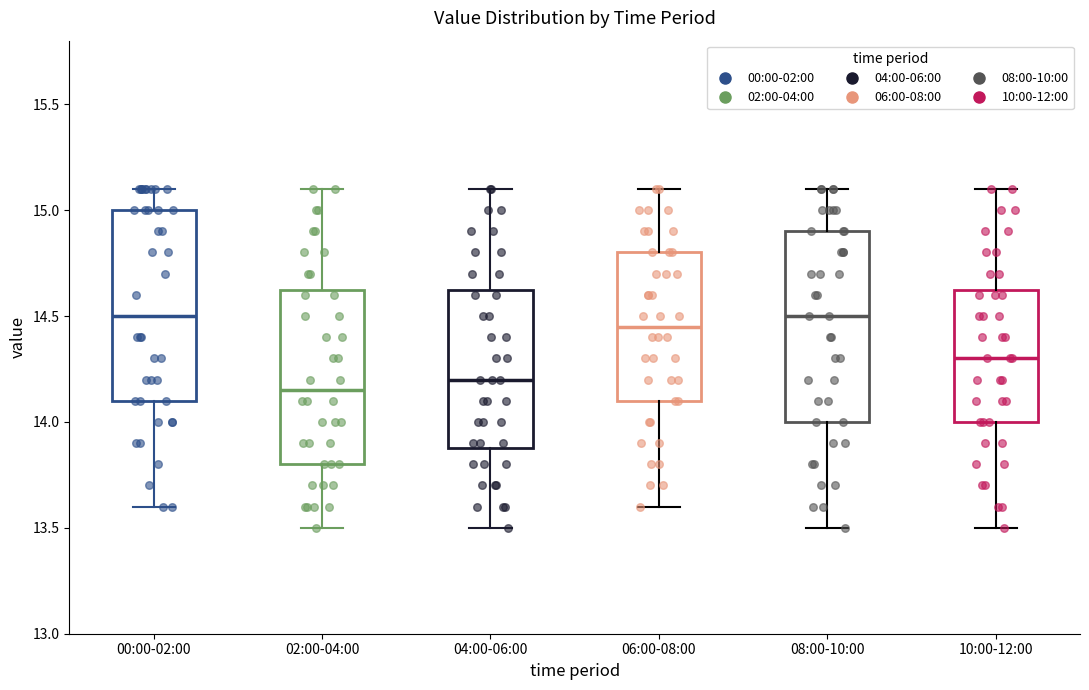

Reading left to right, transcribe this box plot: for each box, give where its median line is, the range the box spans, and where its two whiskers end, as read against the y-axis. The values are not printed on the chart, so give them approximately, as read against the axis.

00:00-02:00: median 14.50, box 14.10 to 15.00, whiskers 13.60 to 15.10
02:00-04:00: median 14.15, box 13.80 to 14.65, whiskers 13.50 to 15.10
04:00-06:00: median 14.20, box 13.90 to 14.65, whiskers 13.50 to 15.10
06:00-08:00: median 14.45, box 14.10 to 14.80, whiskers 13.60 to 15.10
08:00-10:00: median 14.50, box 14.00 to 14.90, whiskers 13.50 to 15.10
10:00-12:00: median 14.30, box 14.00 to 14.65, whiskers 13.50 to 15.10